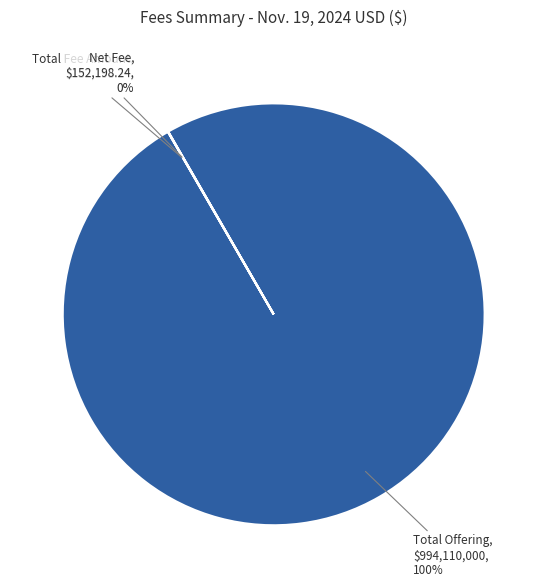

Is it true that Total Offering is 100% of the pie?

True